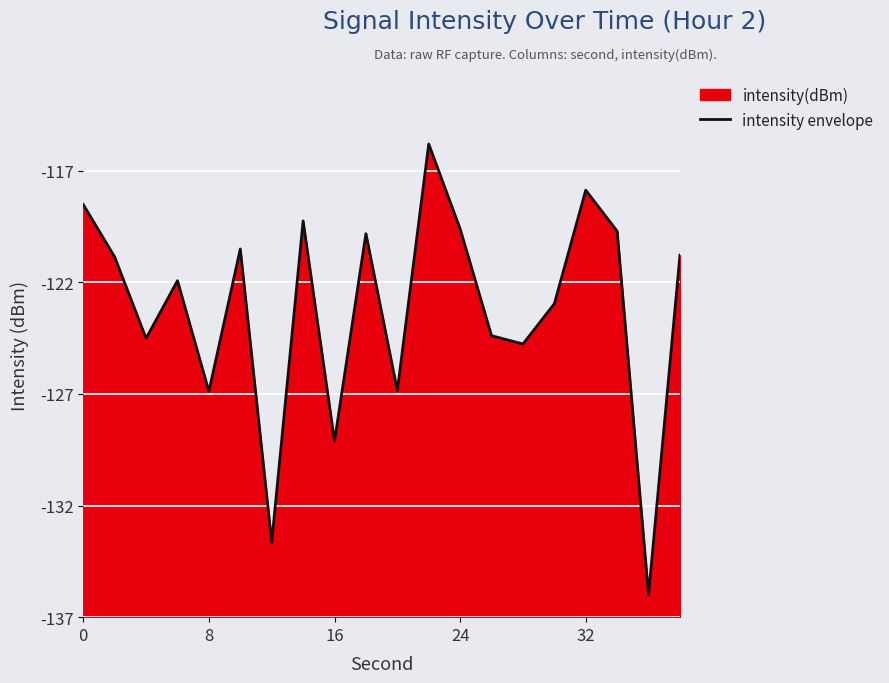

What is the difference between the maximum and minimum values?

20.2